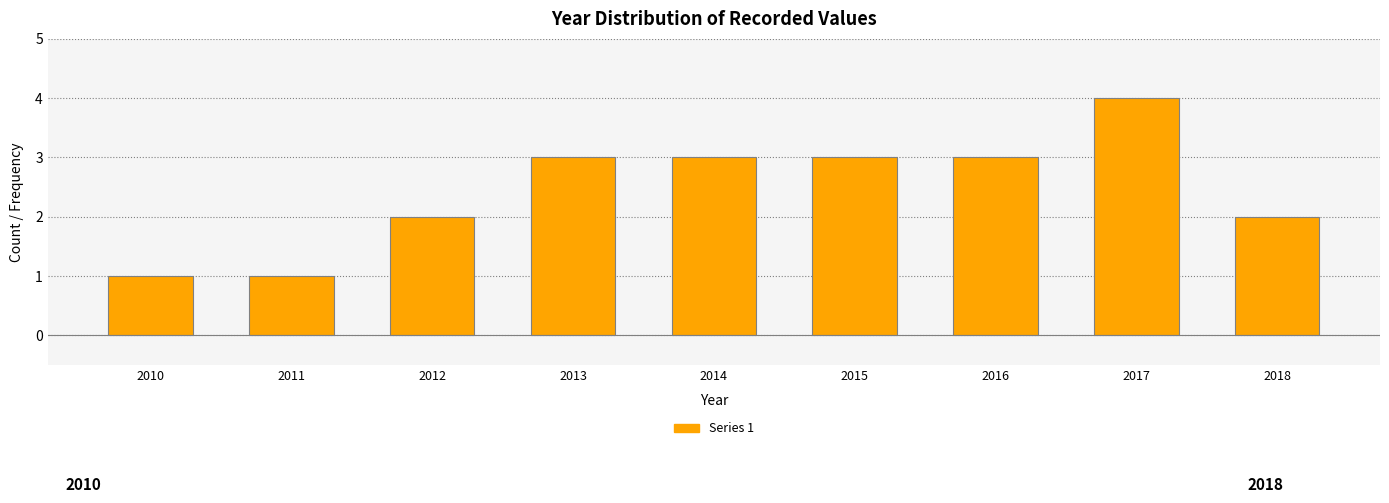

Reading left to right, transcribe all the data shown in this chart.

1	1	2	3	3	3	3	4	2